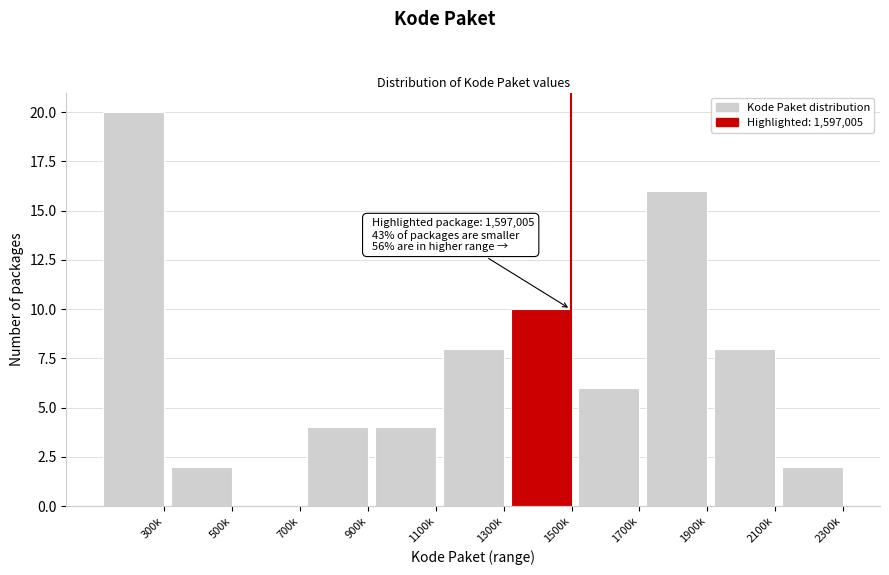

Reading left to right, list all the values displayed in this chart.

300k=20	500k=2	700k=0	900k=4	1100k=4	1300k=8	1500k=10	1700k=6	1900k=16	2100k=8	2300k=2